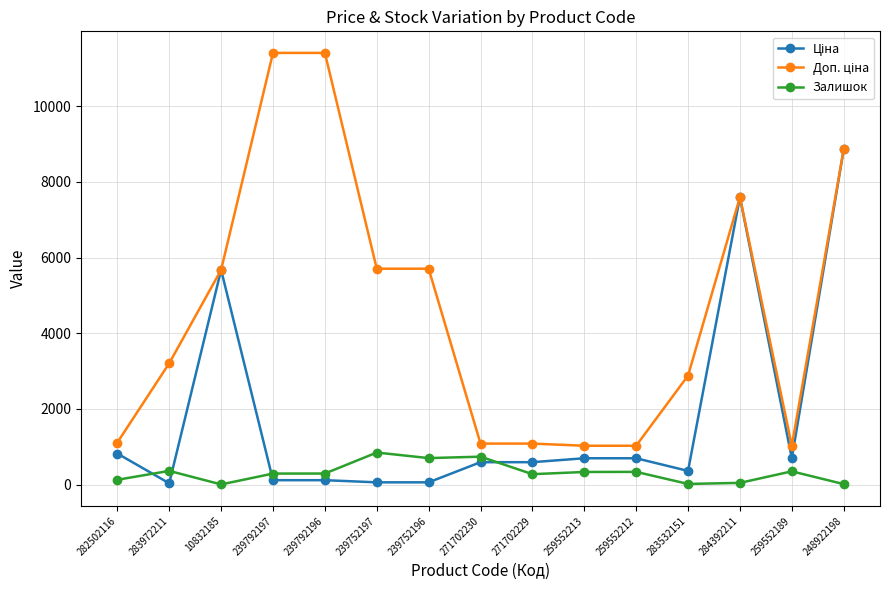

True or false: Залишок has a value of 43.0 at 284392211.

True